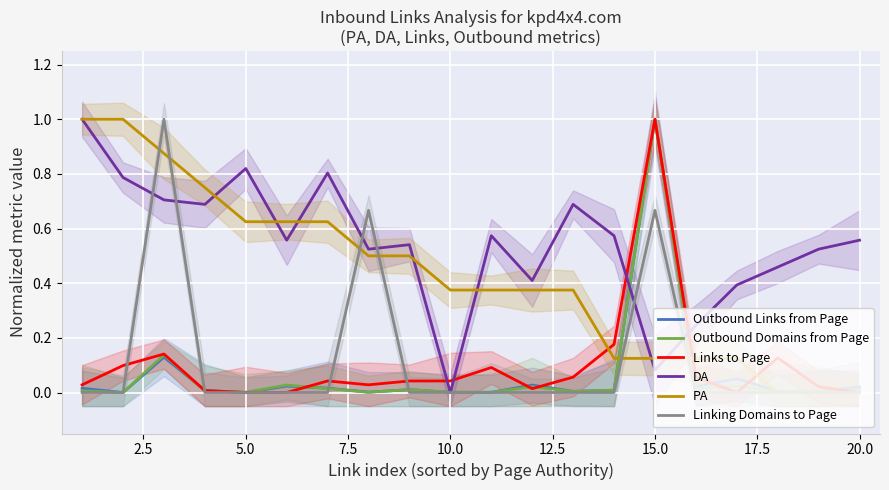

How many times do Outbound Links from Page and Outbound Domains from Page cross each other?

6